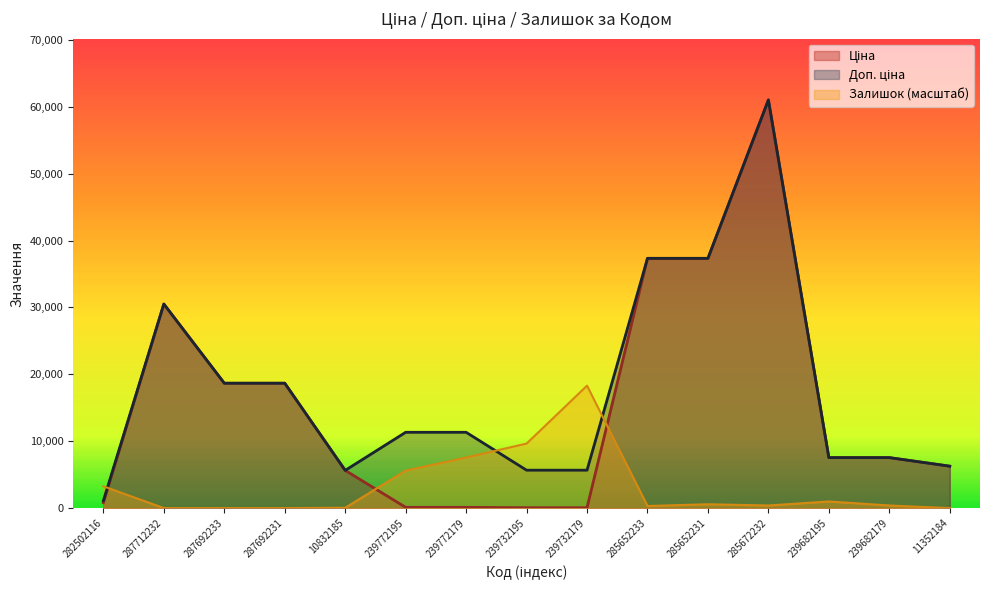

What is the average value of the Залишок series?

3139.9